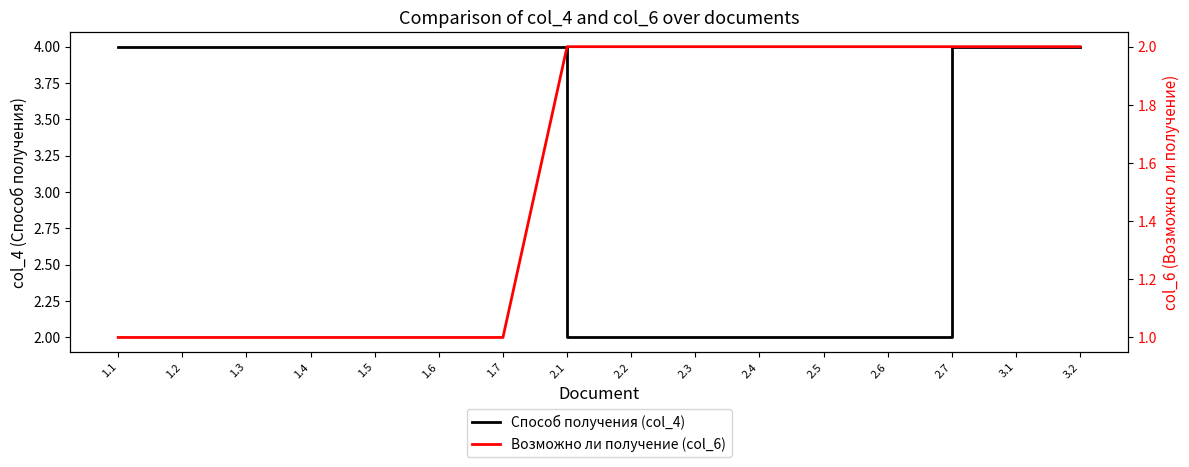

List the series in order of their peak value, highest first.

Способ получения (col_4), Возможно ли получение (col_6)